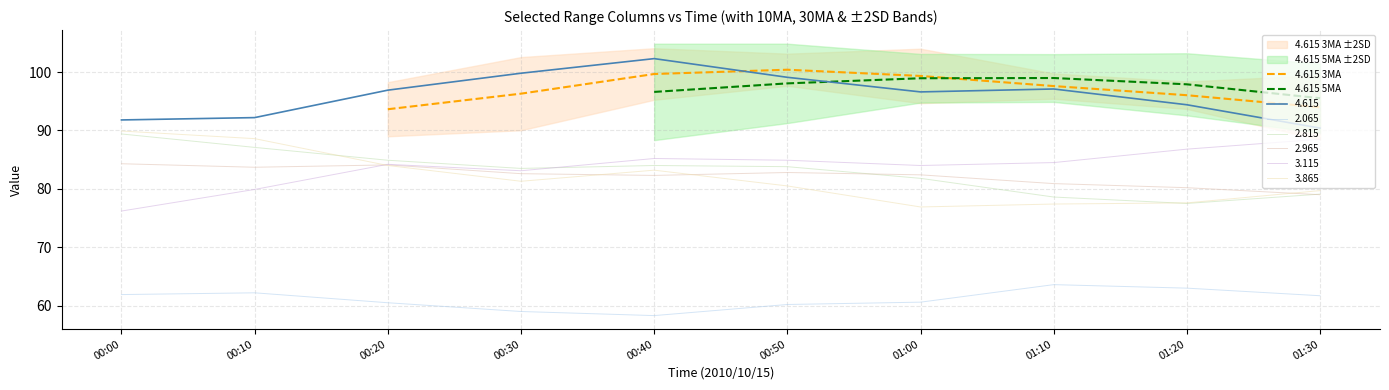

Is it true that 2.065 equals 62.2 at 00:10?

True